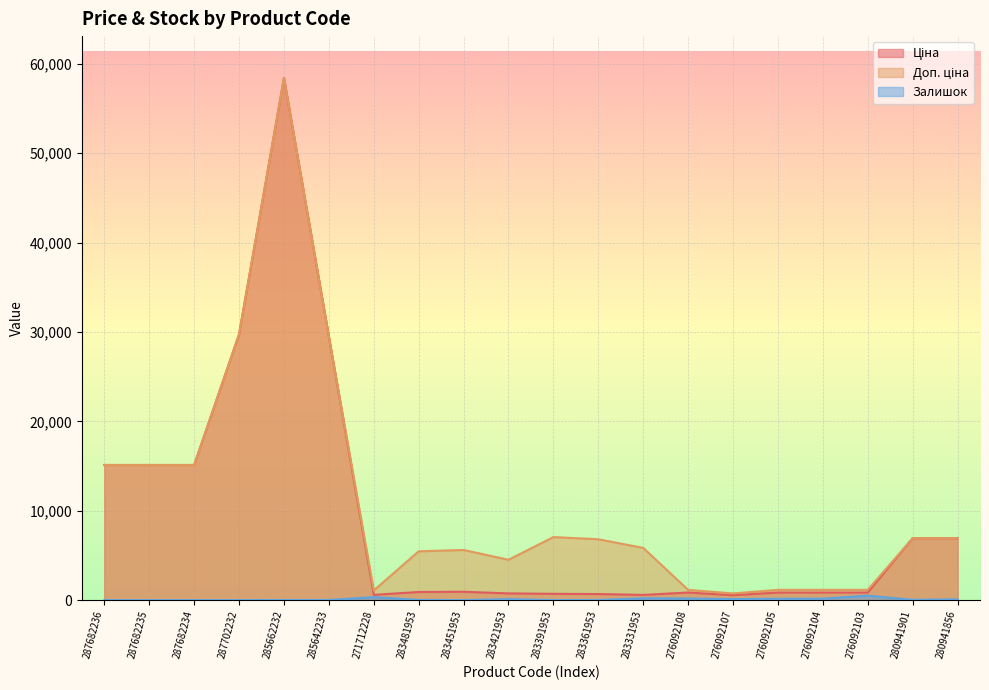

What is the label of the 11th point from the right?

283421953